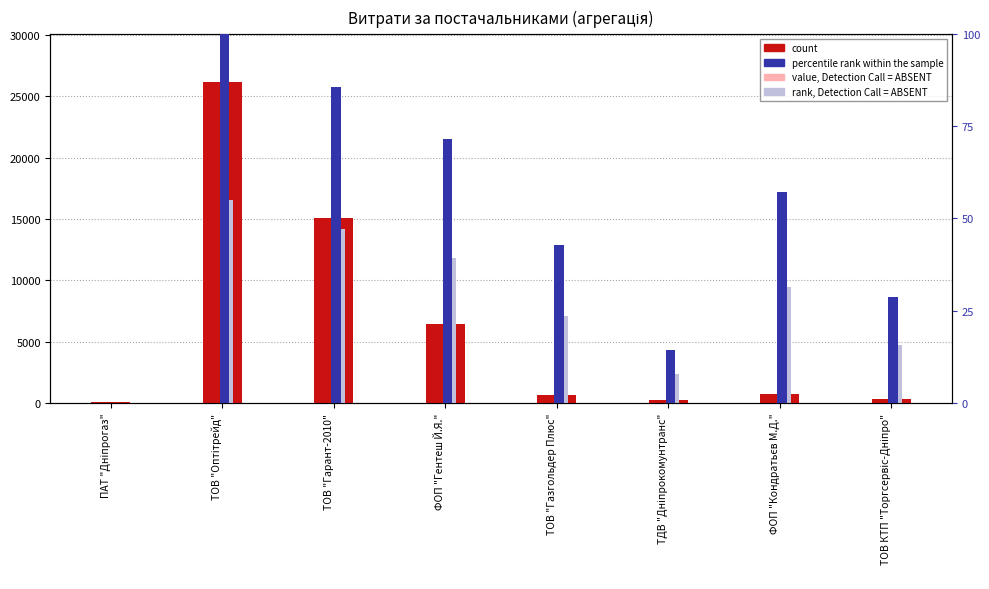

What is the average value of the percentile rank within the sample series?

50.0